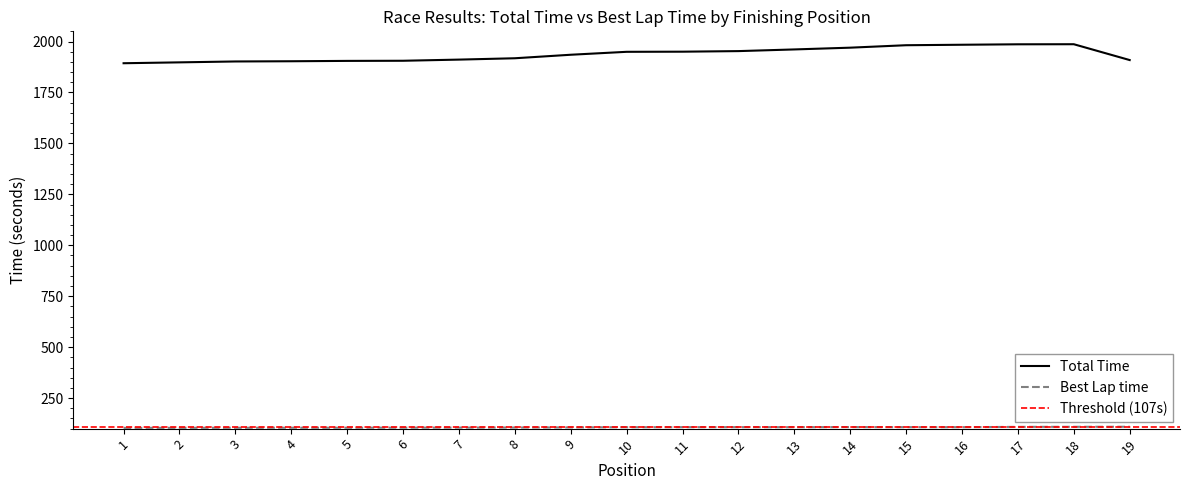

What is the sum of all Total Time values?

36802.6